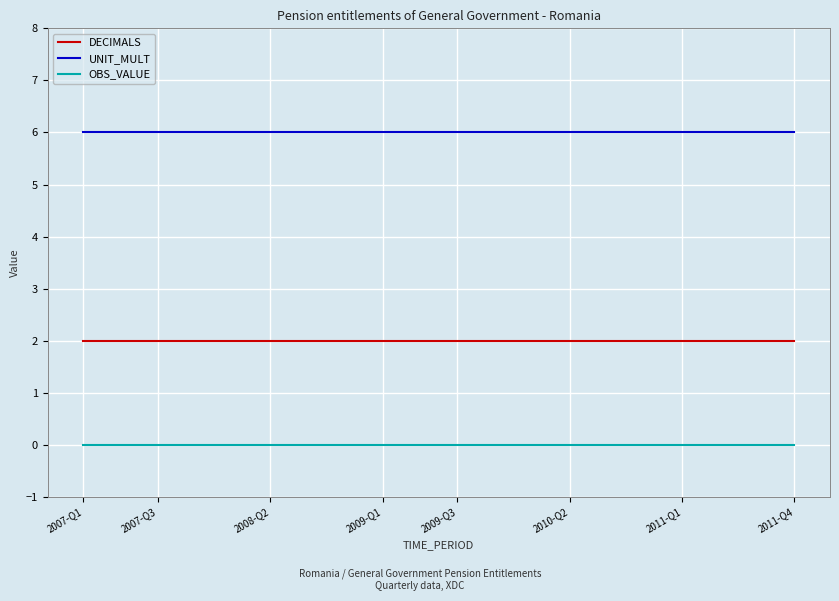

Which series has the largest total across all categories?

UNIT_MULT